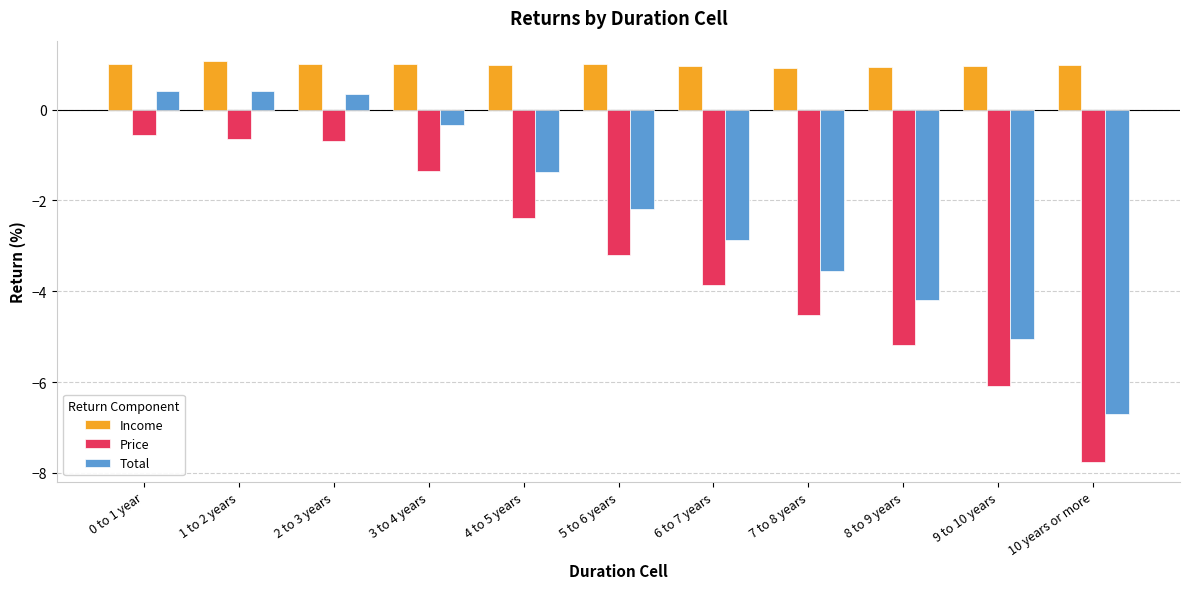

What is the value of the Income bar at the 5th from the left?

1.0